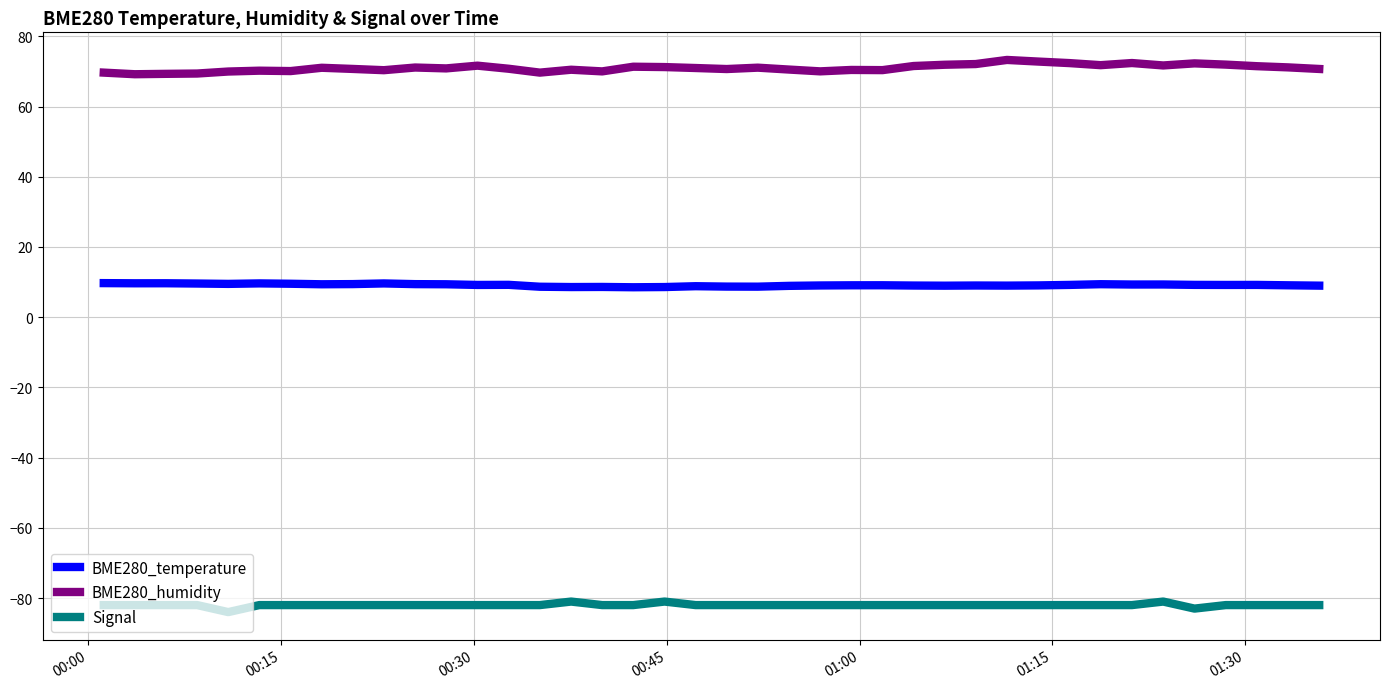

What is the minimum value shown in the chart?

-84.0